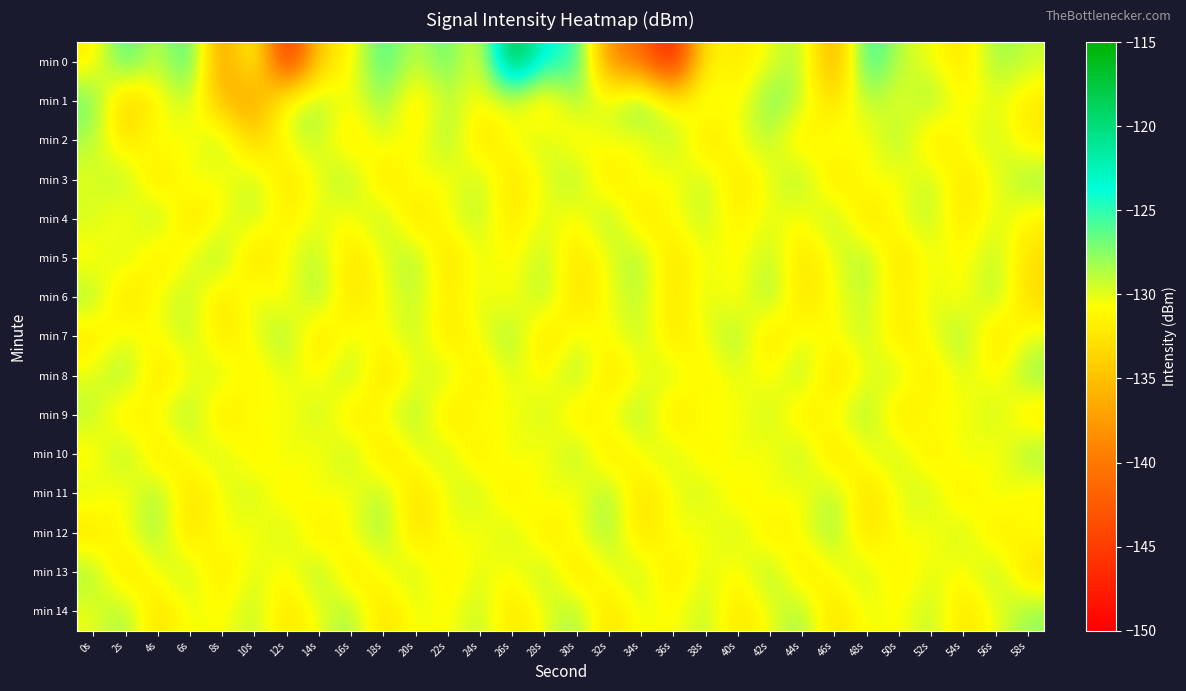

What is the smallest value displayed?

-149.2